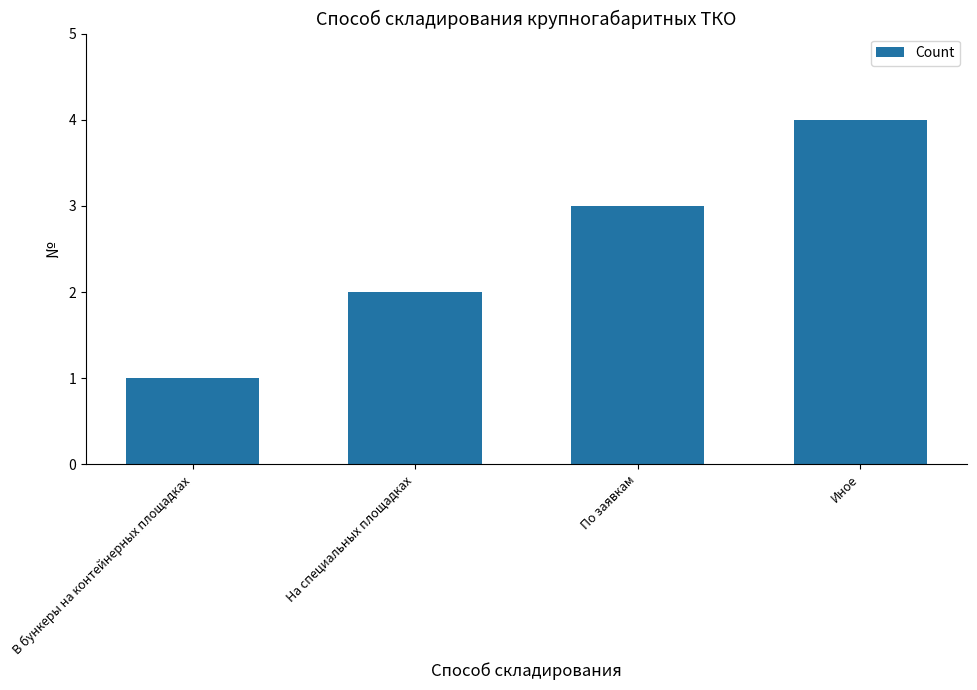

The value at На специальных площадках is 2. True or false?

True